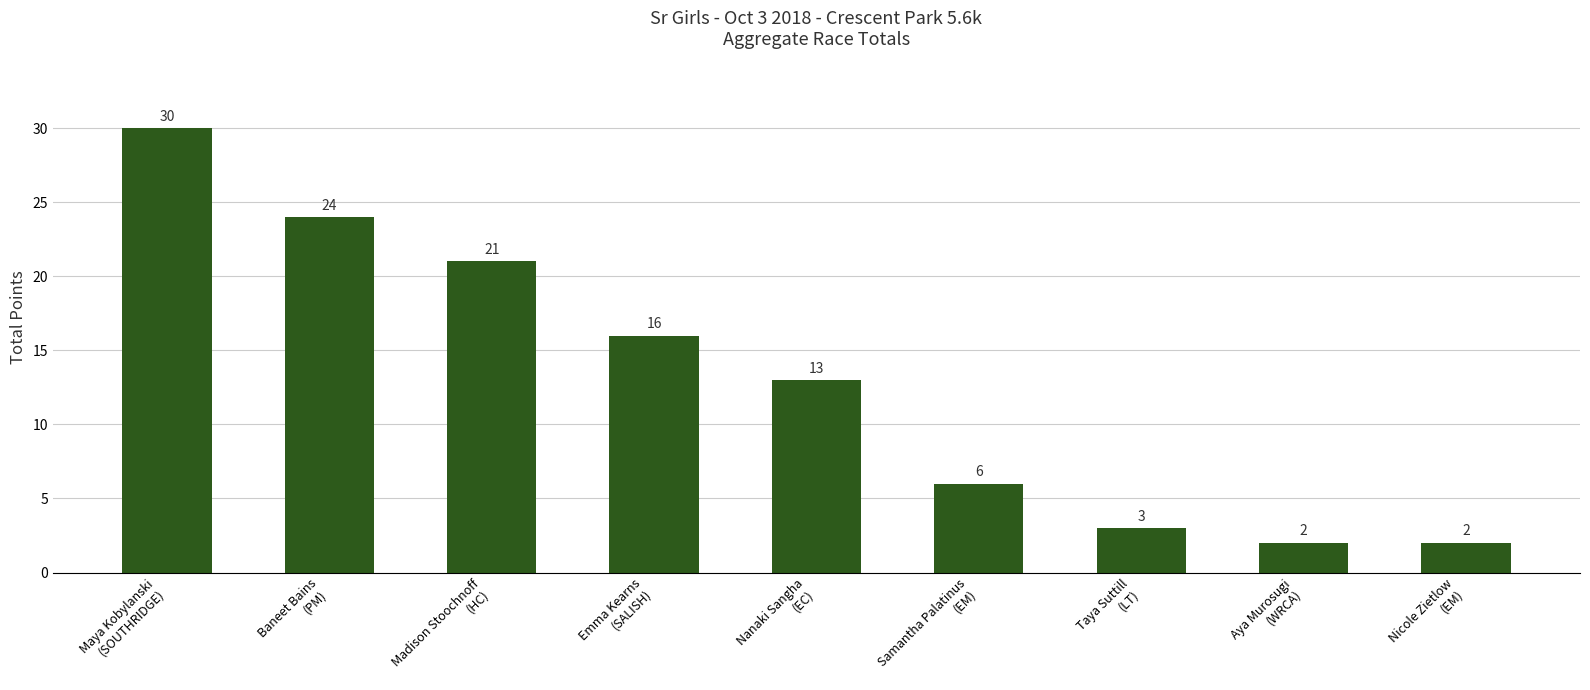

Reading left to right, what are all the values shown in this chart?

30	24	21	16	13	6	3	2	2